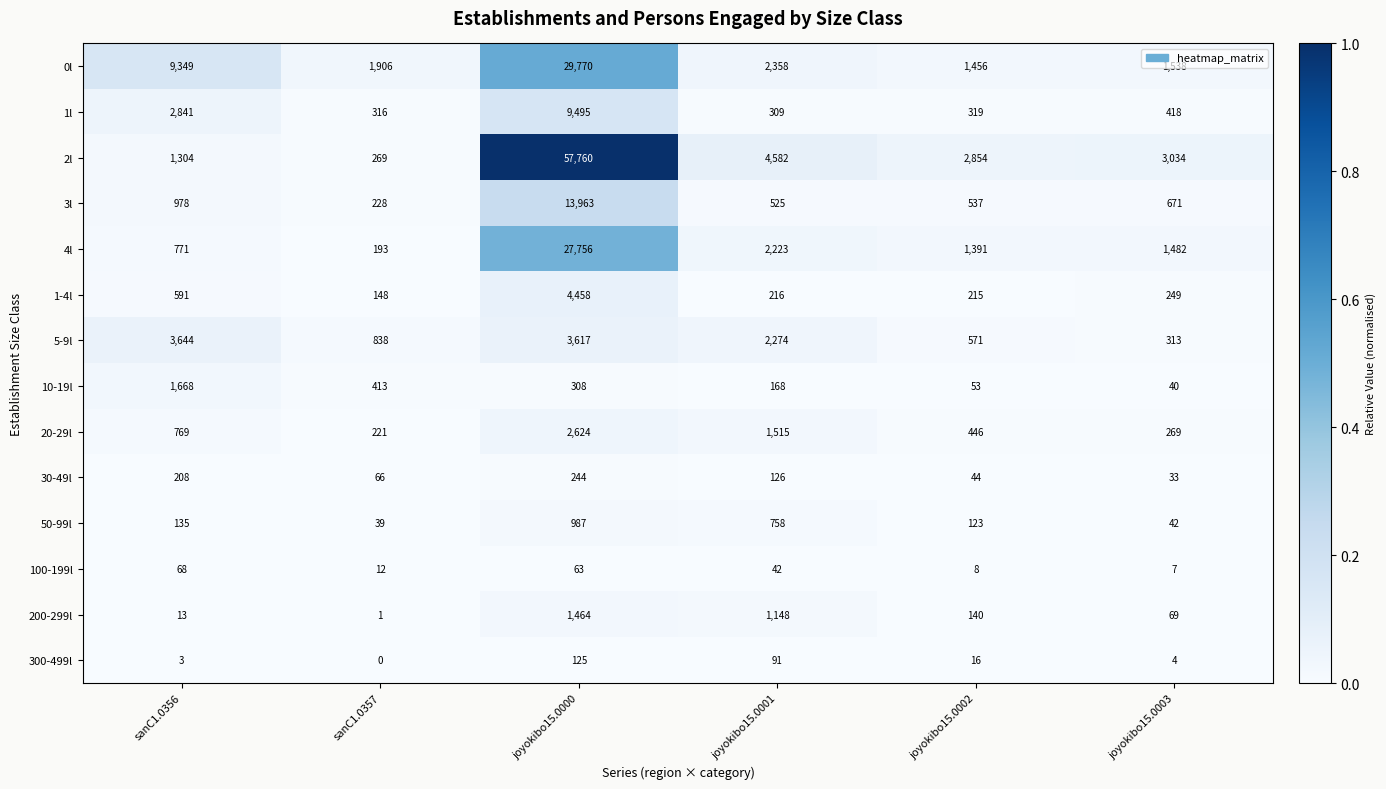

Which series has the largest total across all categories?

2l